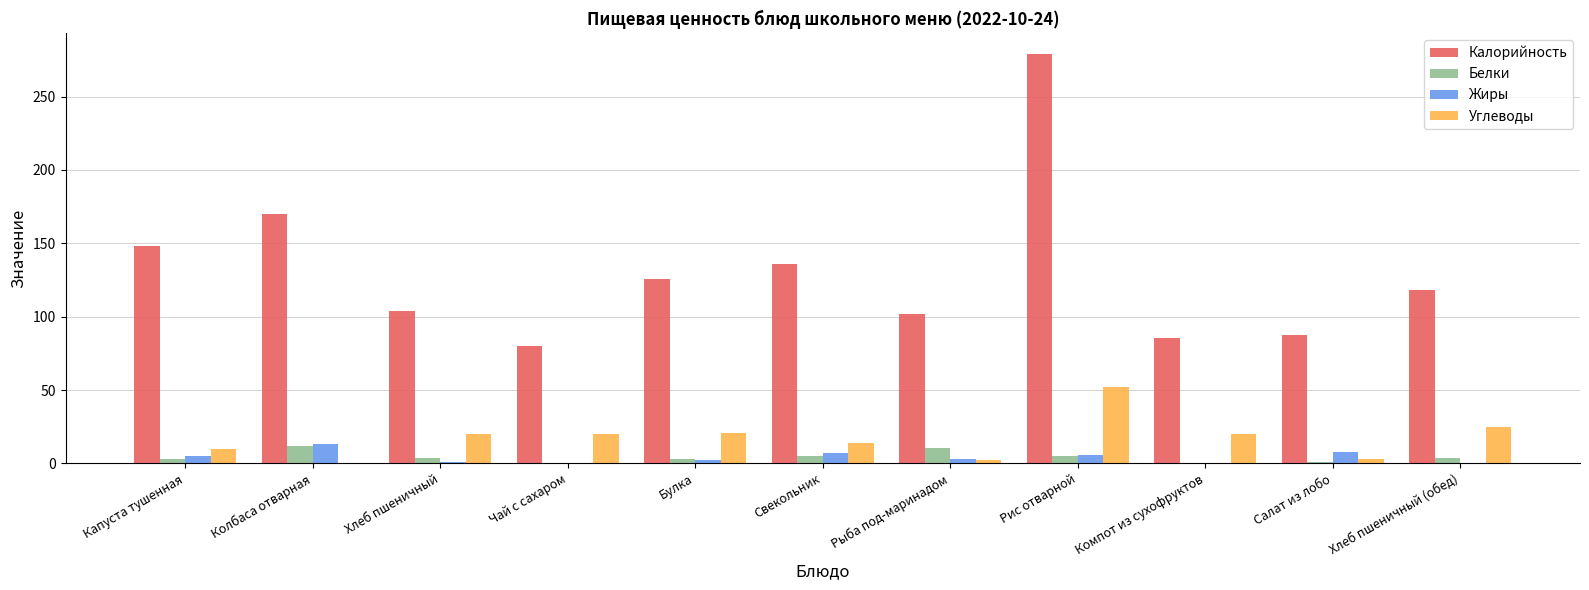

What are all the series names shown in the legend?

Калорийность, Белки, Жиры, Углеводы